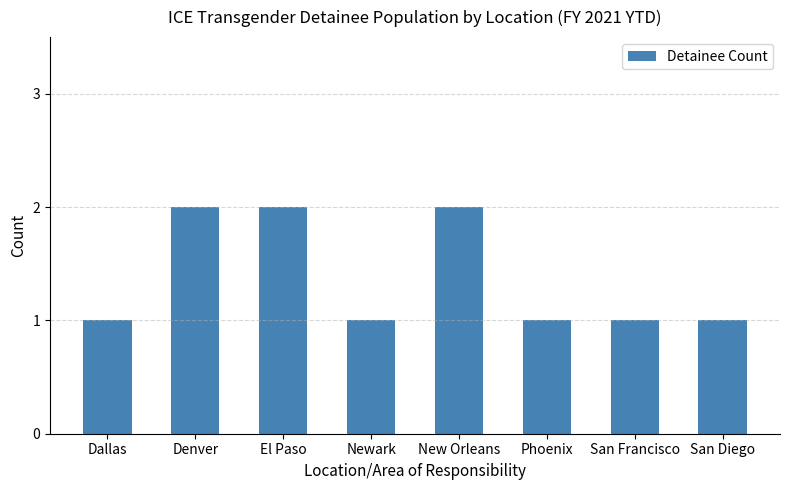

What position from the right is Denver?

7